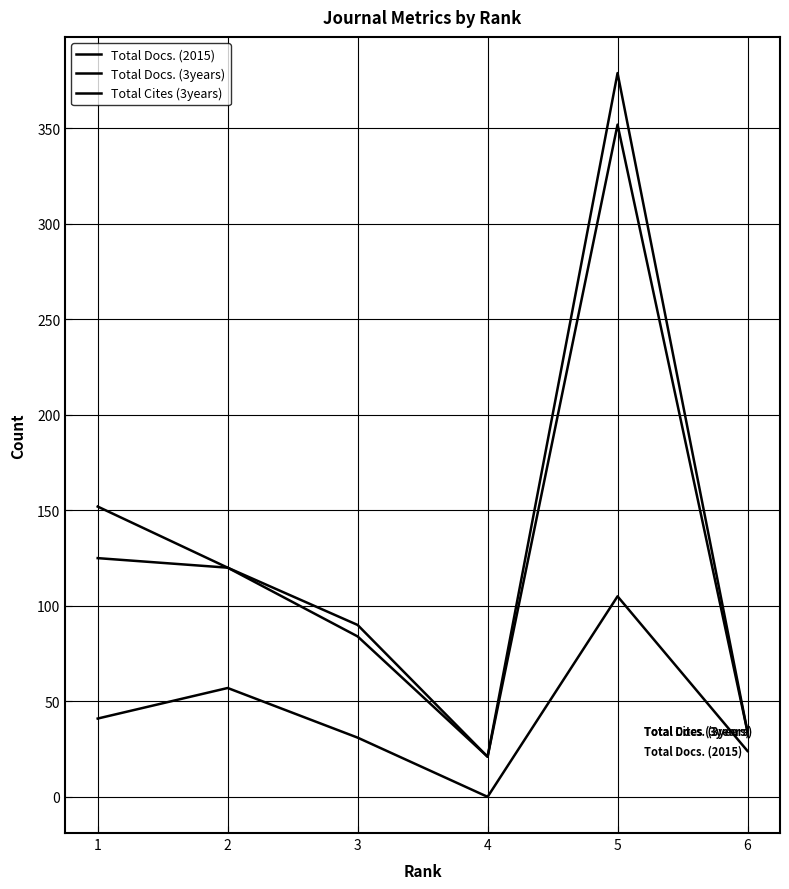

Reading left to right, transcribe all the data shown in this chart.

Total Docs. (2015): 41	57	31	0	105	24
Total Docs. (3years): 152	120	84	21	379	34
Total Cites (3years): 125	120	90	21	352	34